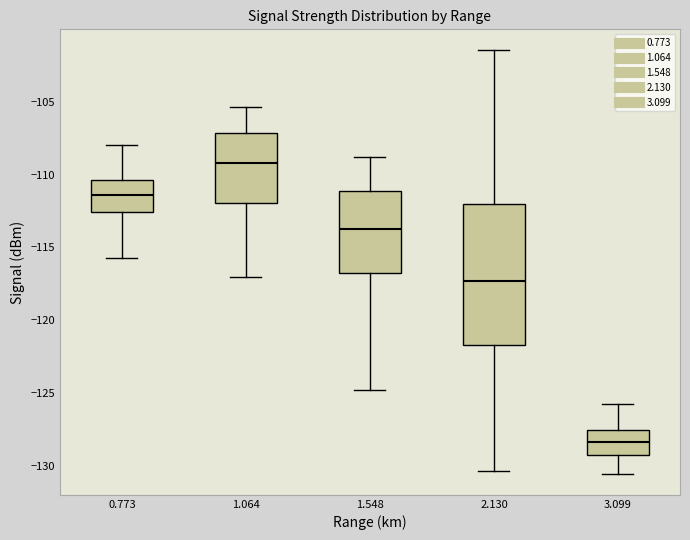

Reading left to right, transcribe this box plot: for each box, give where its median line is, the range the box spans, and where its two whiskers end, as read against the y-axis. The values are not printed on the chart, so give them approximately, as read against the axis.

0.773: median -111.5, box -112.5 to -110.5, whiskers -115.5 to -108.0
1.064: median -109.0, box -112.0 to -107.0, whiskers -117.0 to -105.5
1.548: median -113.5, box -117.0 to -111.0, whiskers -125.0 to -109.0
2.130: median -117.5, box -121.5 to -112.0, whiskers -130.5 to -101.5
3.099: median -128.5, box -129.0 to -127.5, whiskers -130.5 to -125.5